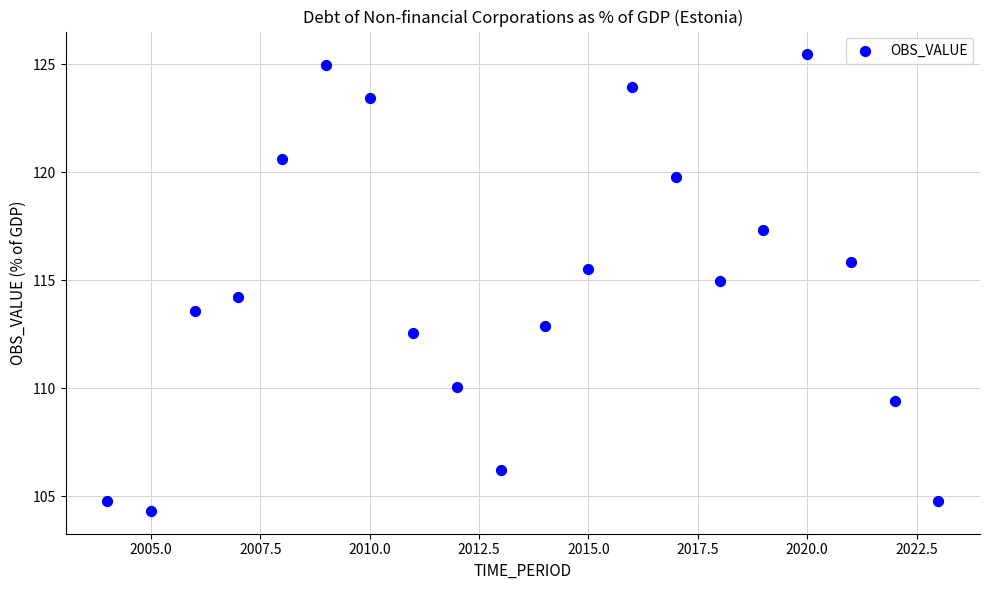

What is the range of X values (max minus min)?

19.0